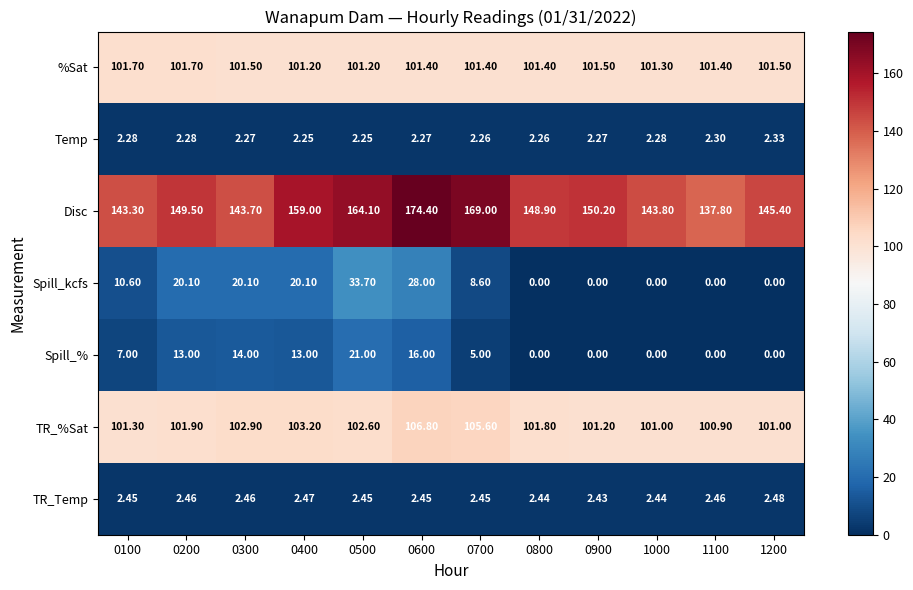

Is the value of Spill_kcfs at 1200 greater than the value of Temp at 0800?

No